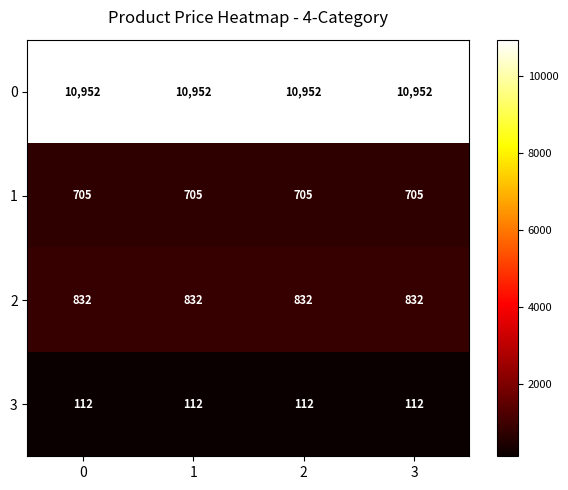

What is the total value across all series at 1?

12601